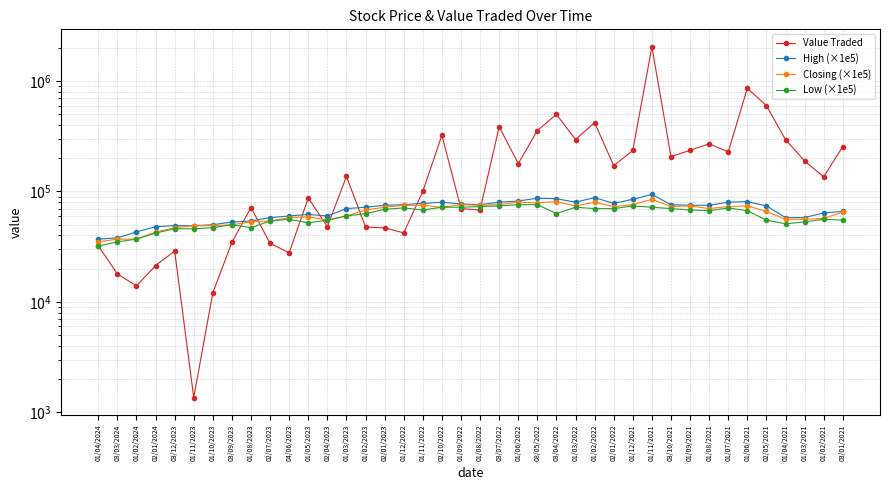

How many series are shown in this chart?

4